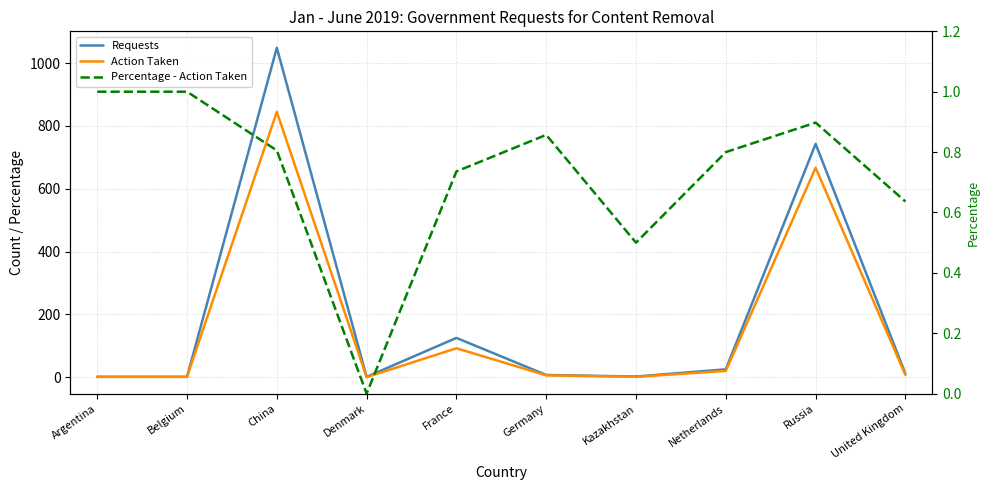

At which category does the chart reach its peak across all series?

China